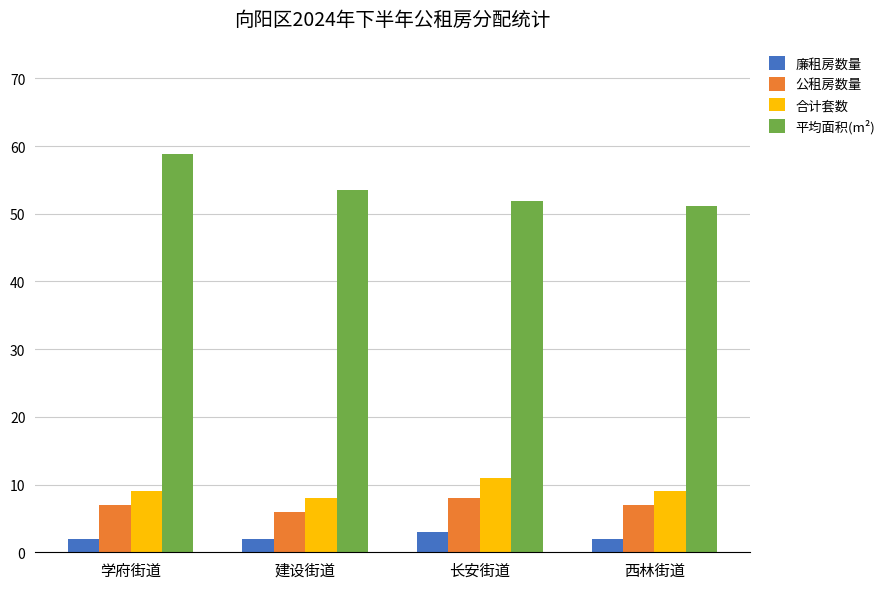

What is the sum of all 平均面积(m²) values?

215.2